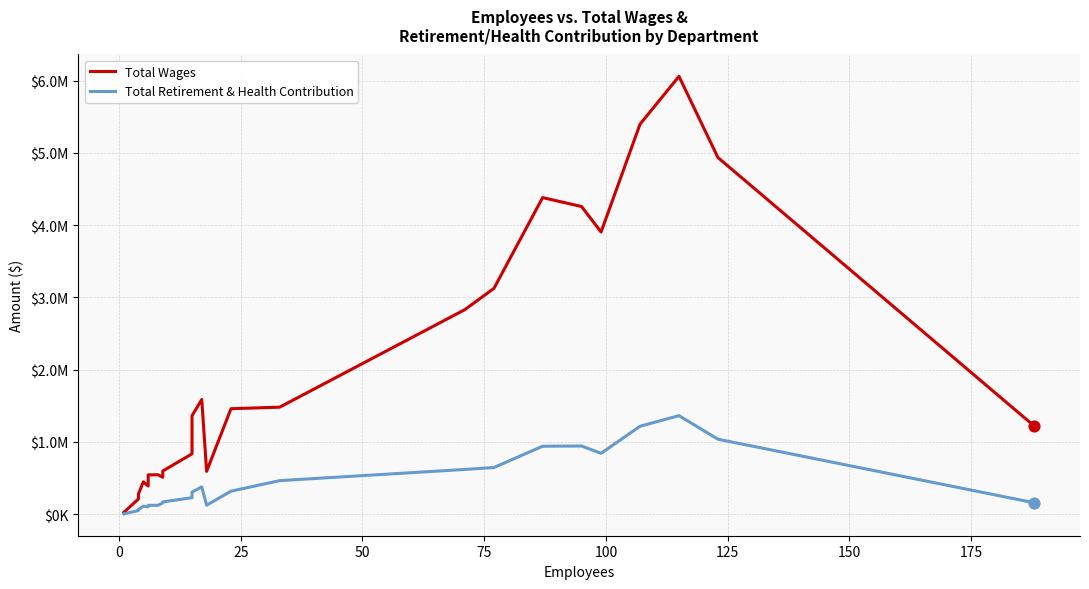

Which series has the largest total across all categories?

Total Wages